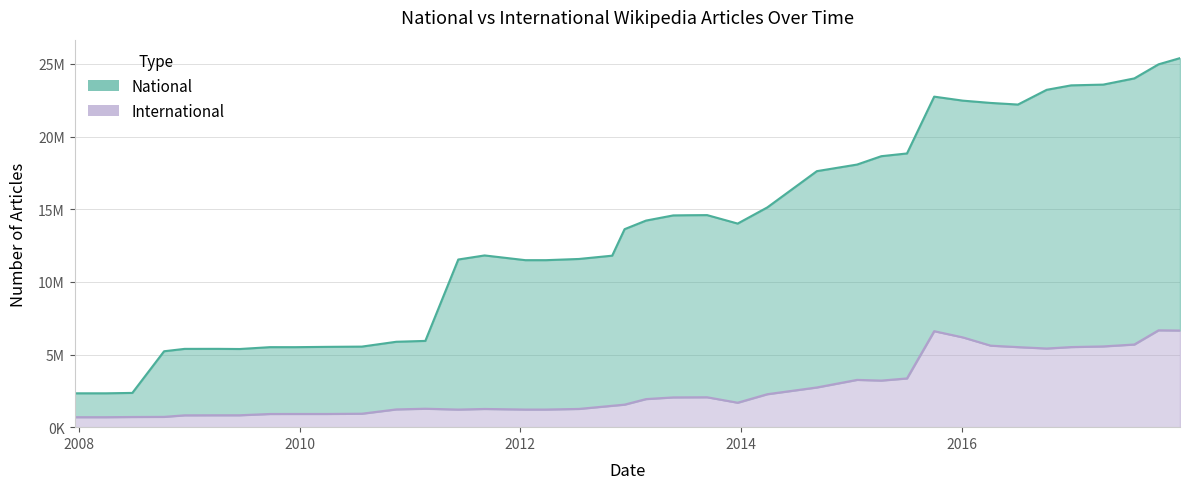

Rank the series by their average value, from highest to lowest.

national, international